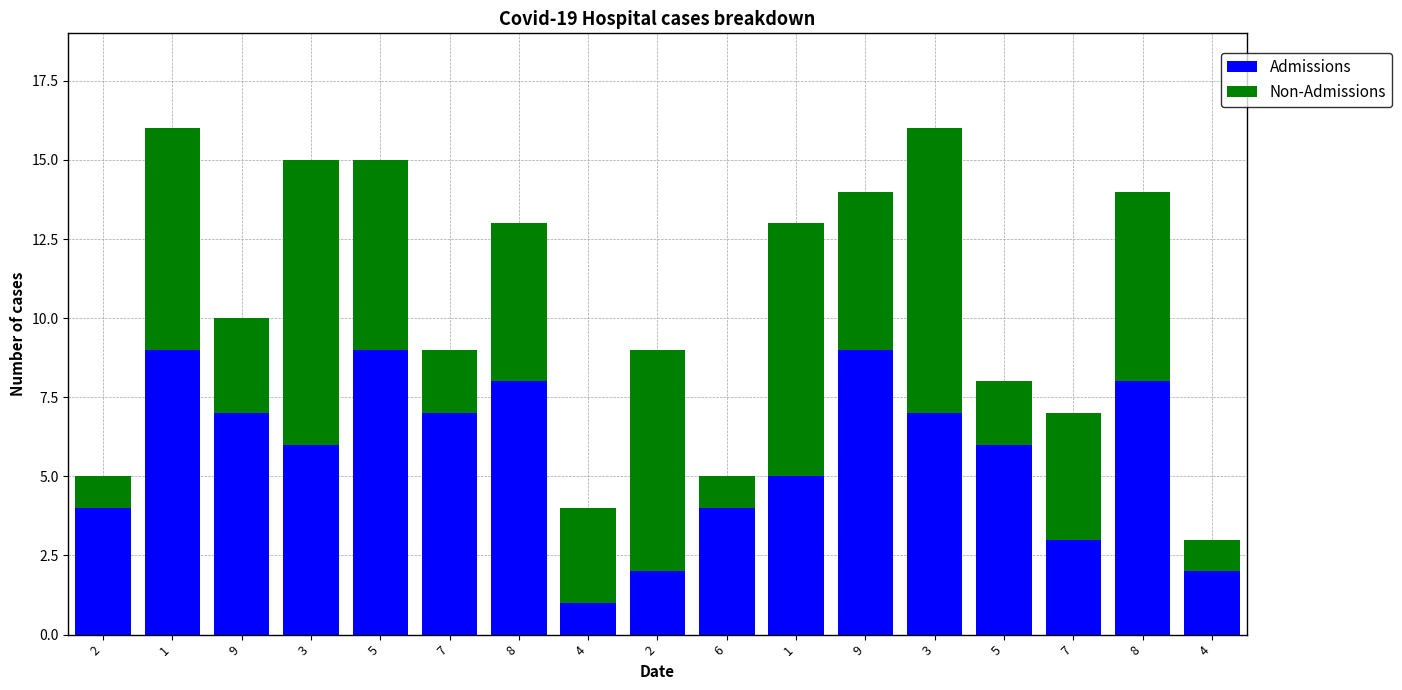

Count the number of categories in the chart.

17